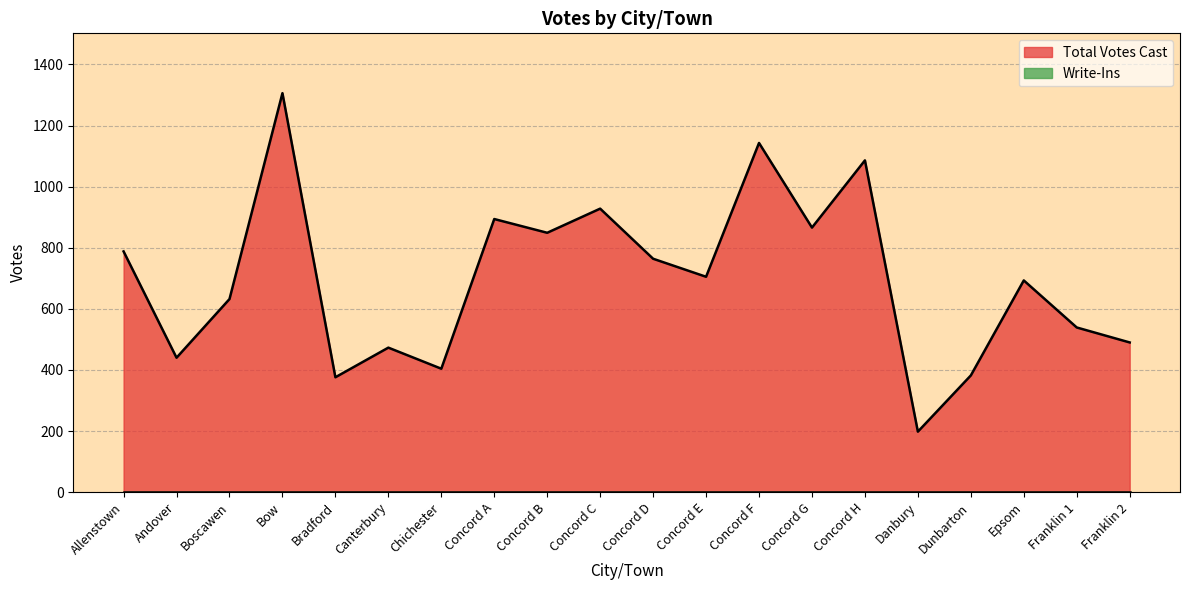

What is the change in value from Concord A to Franklin 1?

-355